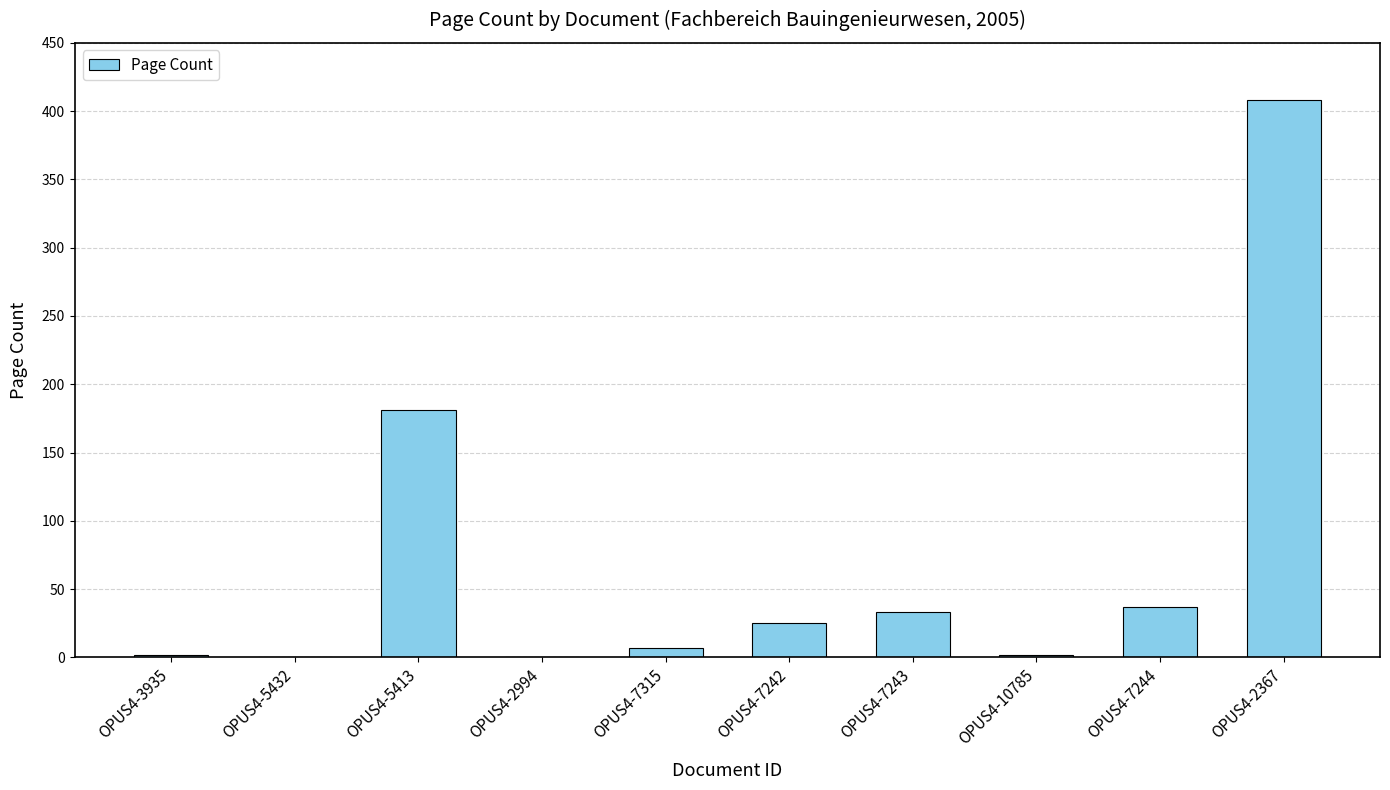

How many data points does each series have?

10